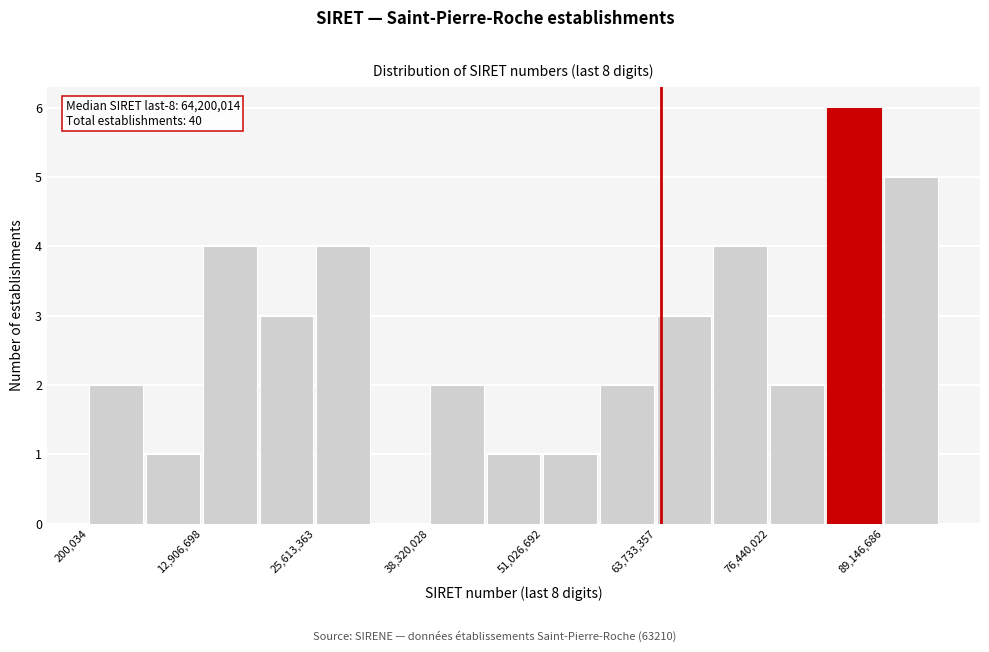

Around what value on the x-axis is the tallest bar? Give the approximate position of its centre, as read against the axis.

86000000